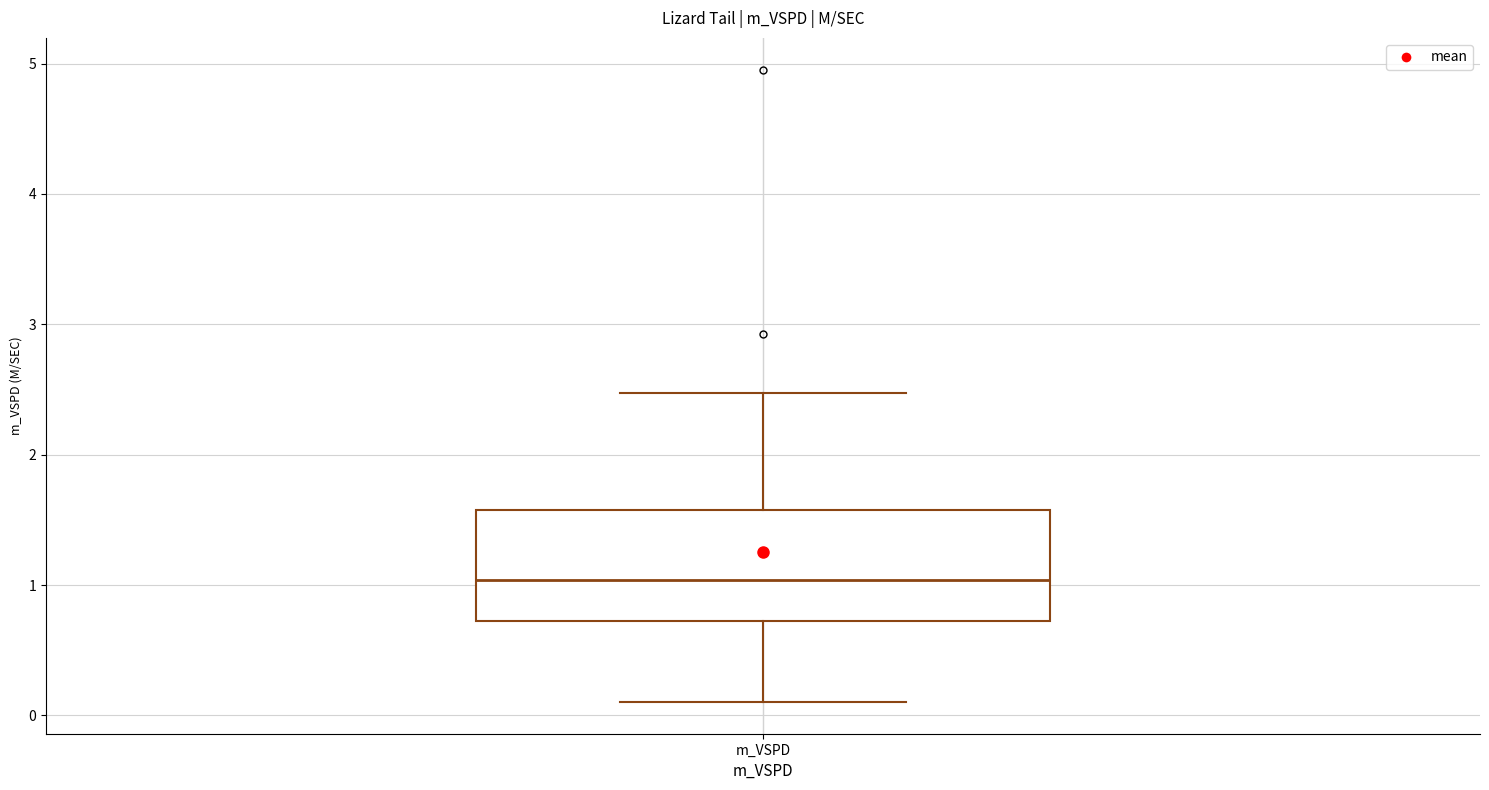

Read this box plot against the y-axis: the position of the median line, the range covered by the box, and the ends of both whiskers. The values are not printed on the chart, so give them approximately, as read against the axis.

median 1.0, box 0.7 to 1.6, whiskers 0.1 to 2.5